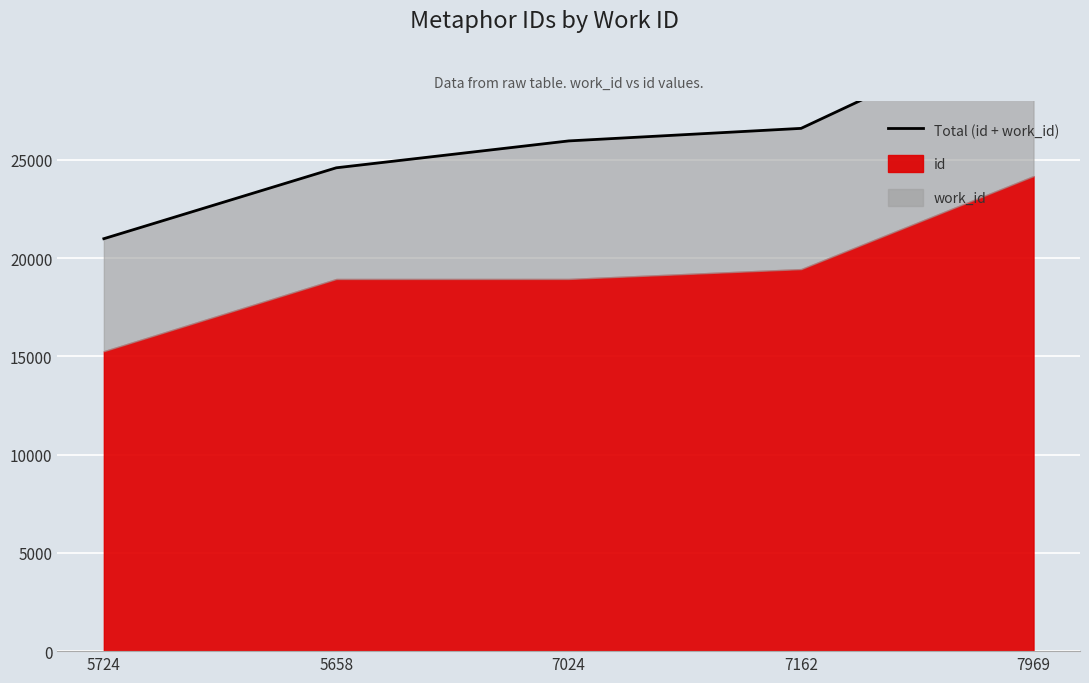

What is the difference between the second highest and second lowest values?

2007